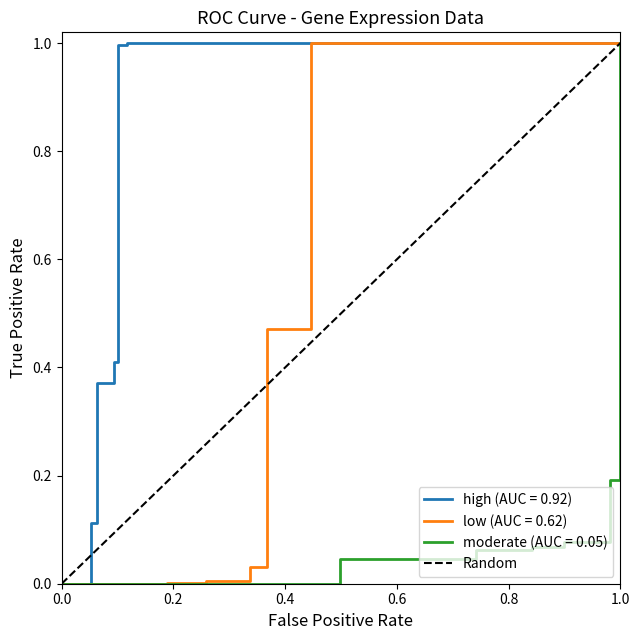

Reading right to left, list all the values displayed in this chart.

1	0